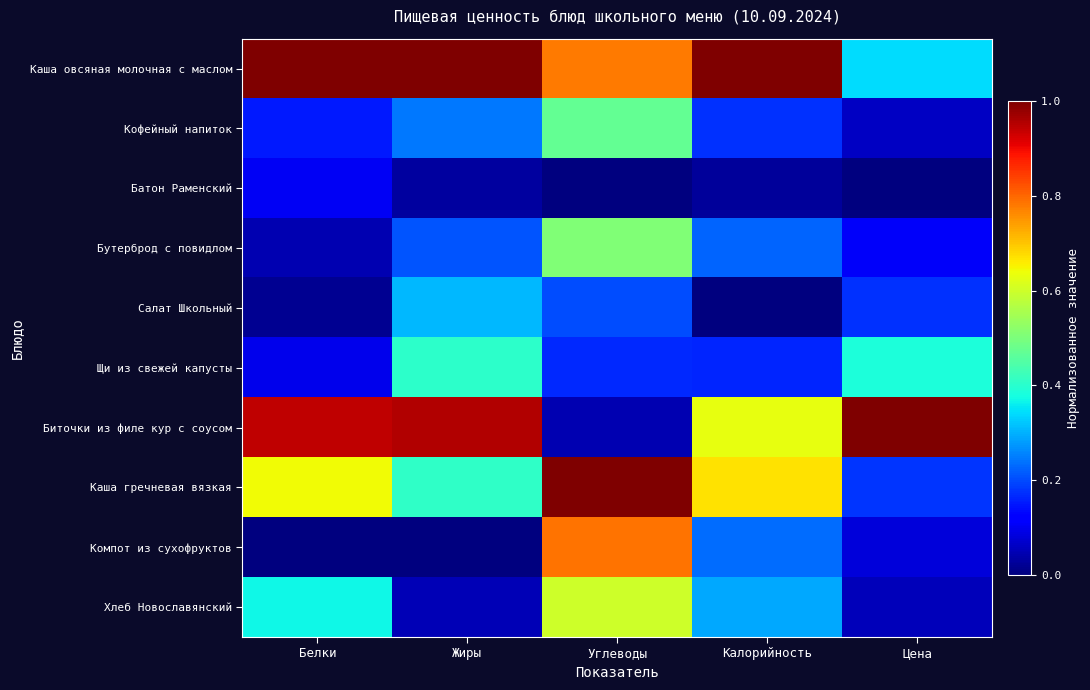

Which category has the highest value across all series?

Калорийность